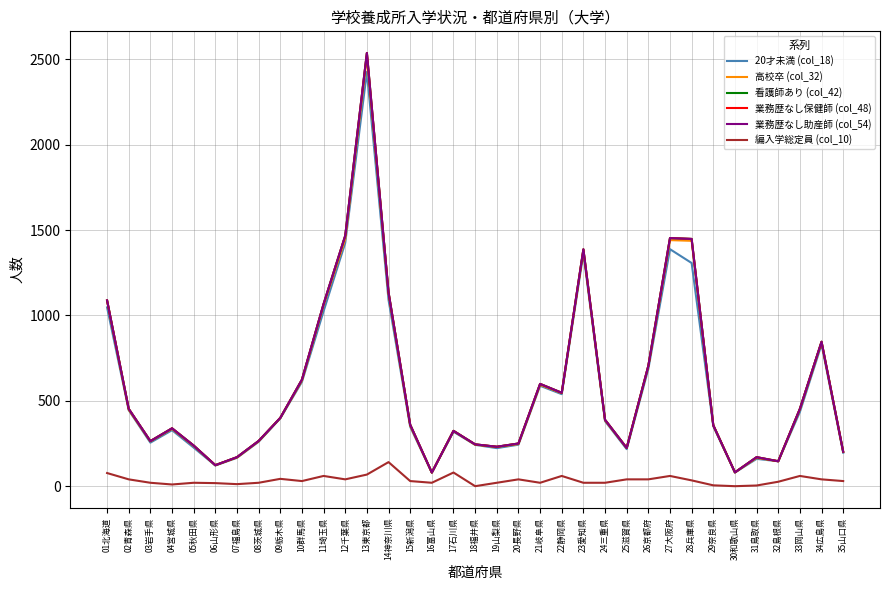

True or false: 業務歴なし保健師 (col_48) and 高校卒 (col_32) cross at least once.

False